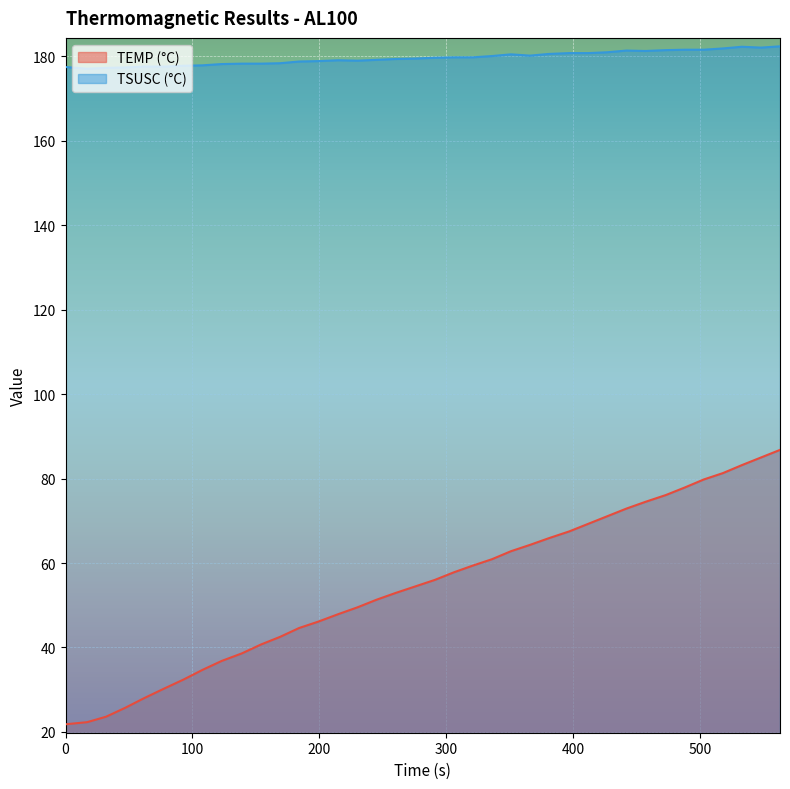

What is the difference between the maximum and minimum values in the TSUSC (°C) series?

5.3